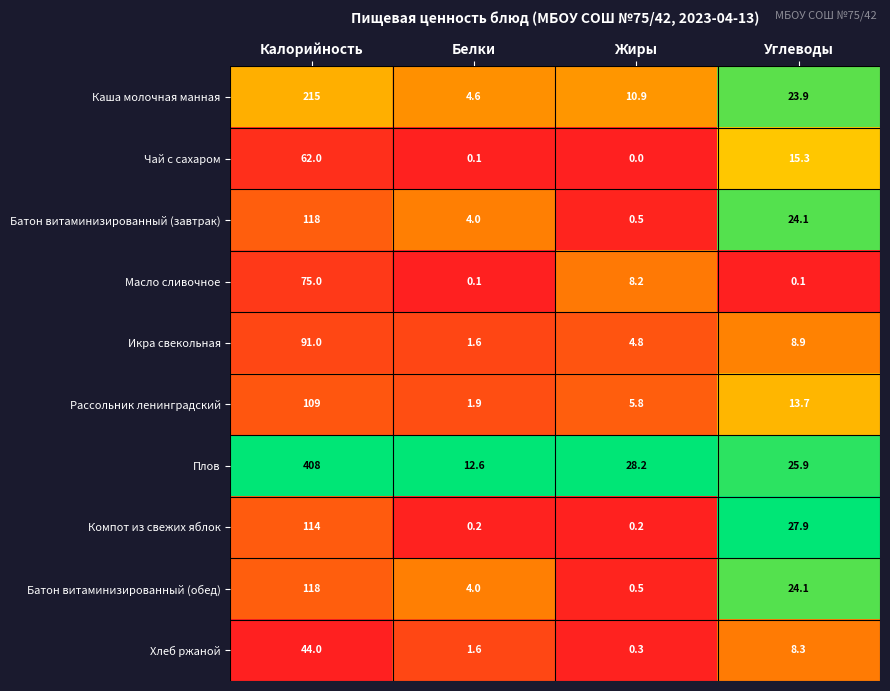

How many data points in Каша молочная манная are less than 23?

2